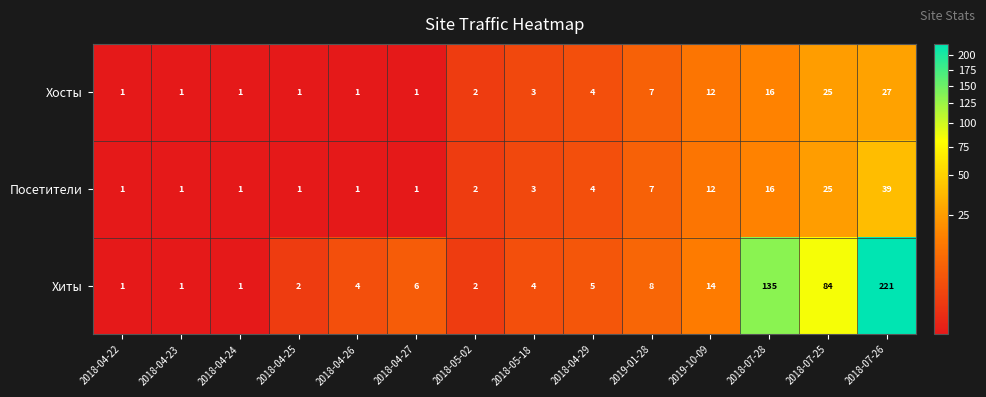

What is the total value across all series at 2018-05-18?

10